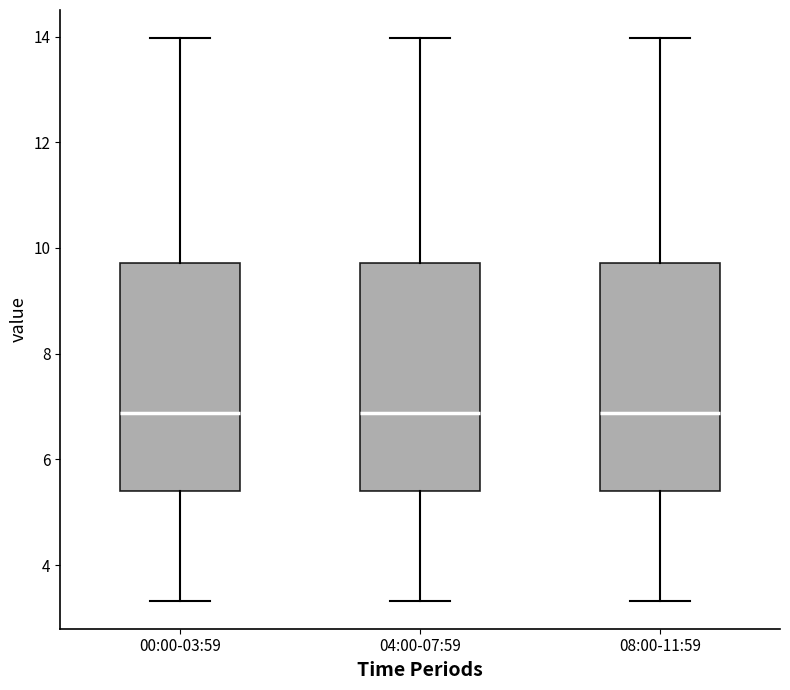

Reading left to right, read every box against the y-axis: the position of its median line, the range the box covers, and the ends of its whiskers. The values are not printed on the chart, so give them approximately, as read against the axis.

00:00-03:59: median 6.8, box 5.4 to 9.8, whiskers 3.4 to 14.0
04:00-07:59: median 6.8, box 5.4 to 9.8, whiskers 3.4 to 14.0
08:00-11:59: median 6.8, box 5.4 to 9.8, whiskers 3.4 to 14.0